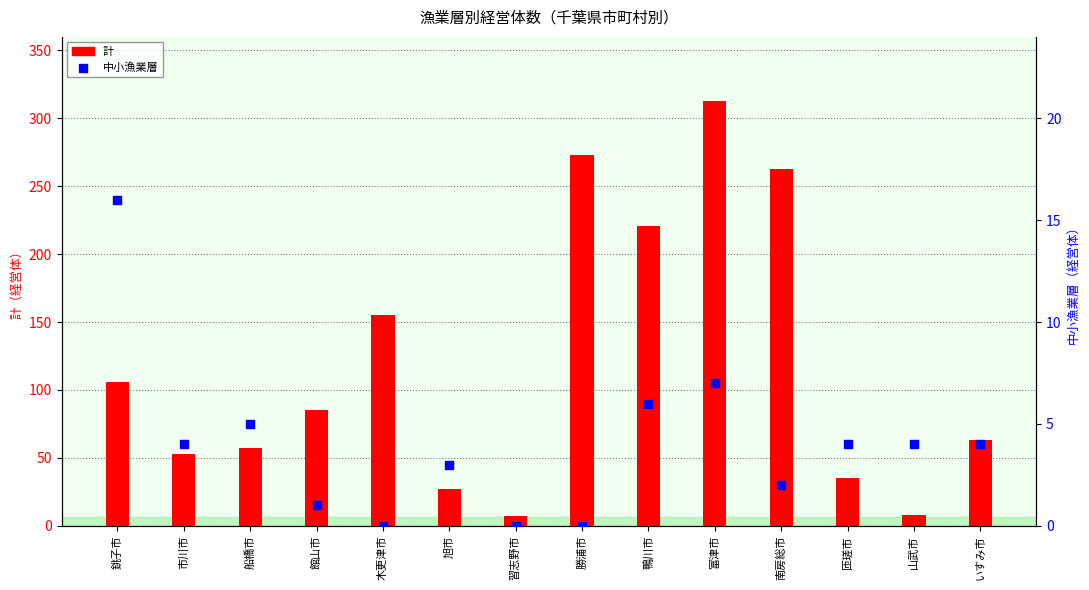

Is the value of 計 at 船橋市 greater than the value of 中小漁業層 at 習志野市?

Yes